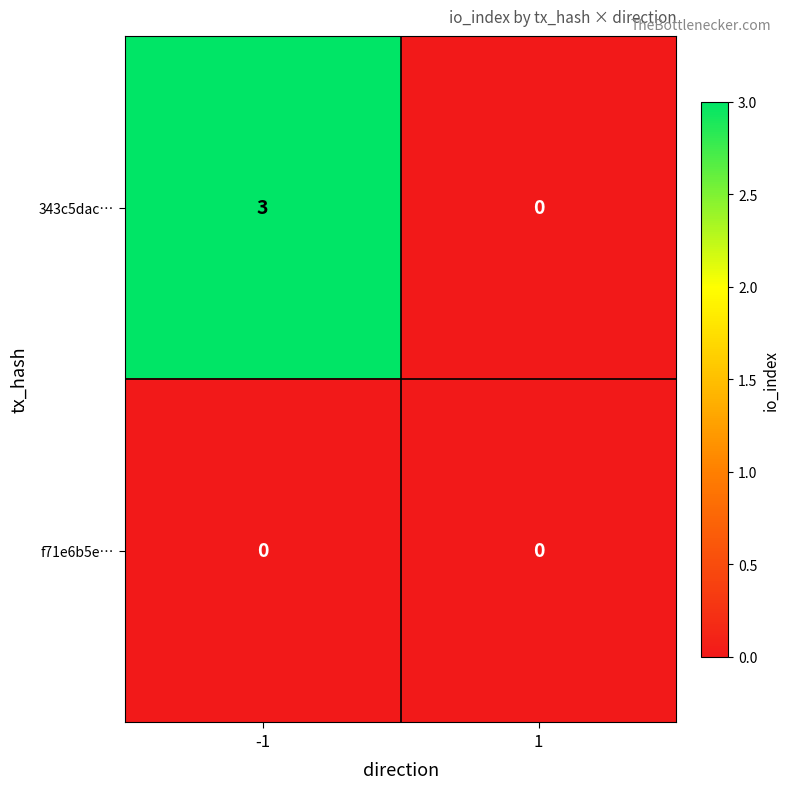

What is the total value across all series at -1?

3